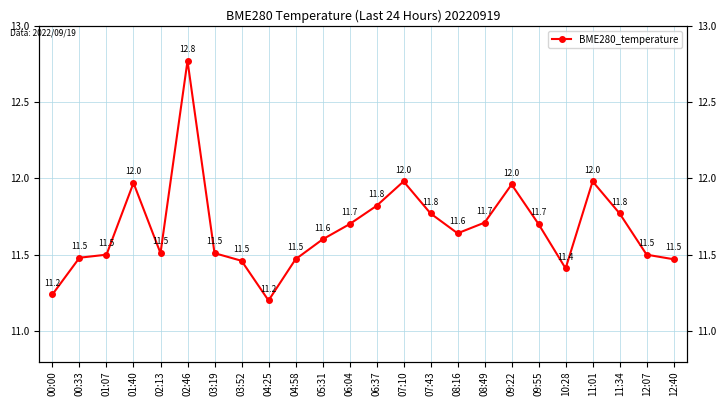

Reading left to right, transcribe all the data shown in this chart.

11.2	11.5	11.5	12.0	11.5	12.8	11.5	11.5	11.2	11.5	11.6	11.7	11.8	12.0	11.8	11.6	11.7	12.0	11.7	11.4	12.0	11.8	11.5	11.5